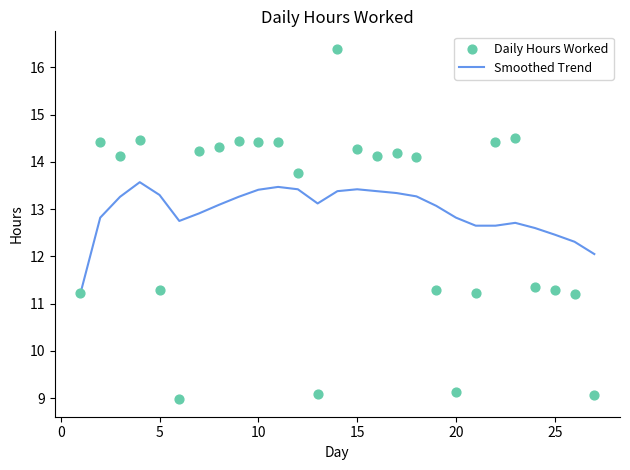

True or false: Smoothed Trend has a value of 23.6 at 15.

False